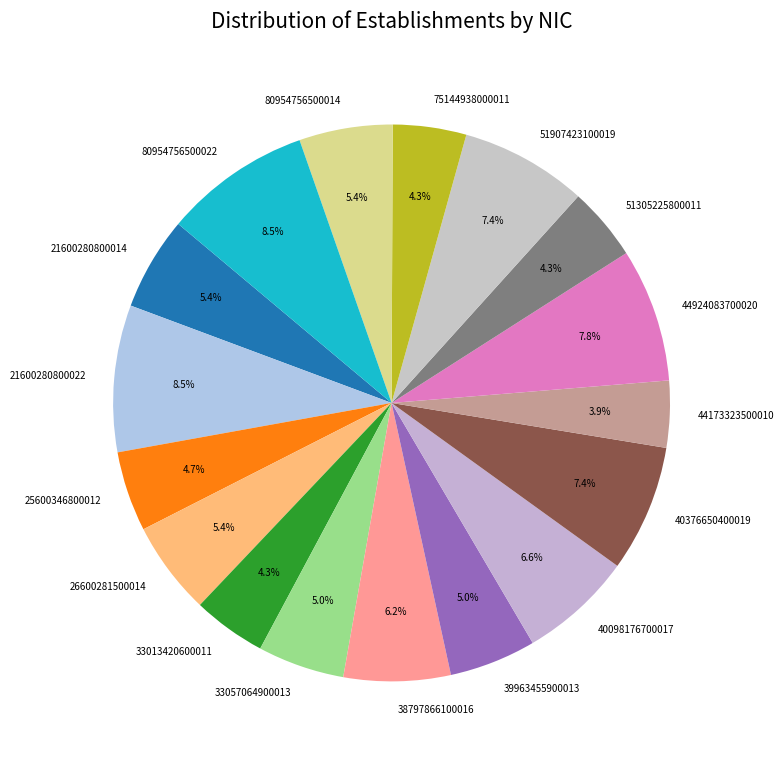

To the nearest percent, what percentage of the pie is 75144938000011?

4%